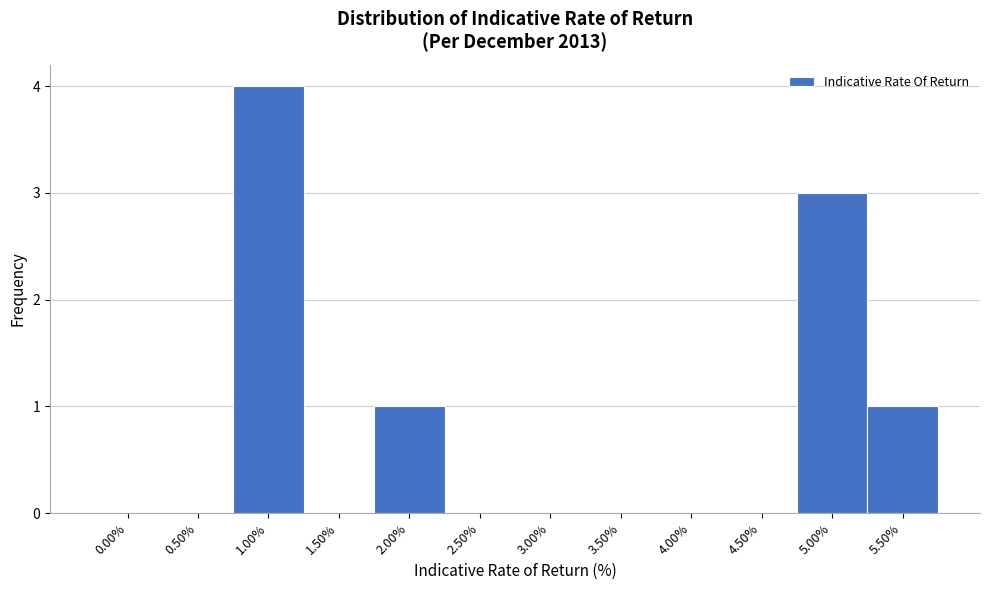

Reading right to left, transcribe all the data shown in this chart.

5.50%=1	5.00%=3	4.50%=0	4.00%=0	3.50%=0	3.00%=0	2.50%=0	2.00%=1	1.50%=0	1.00%=4	0.50%=0	0.00%=0